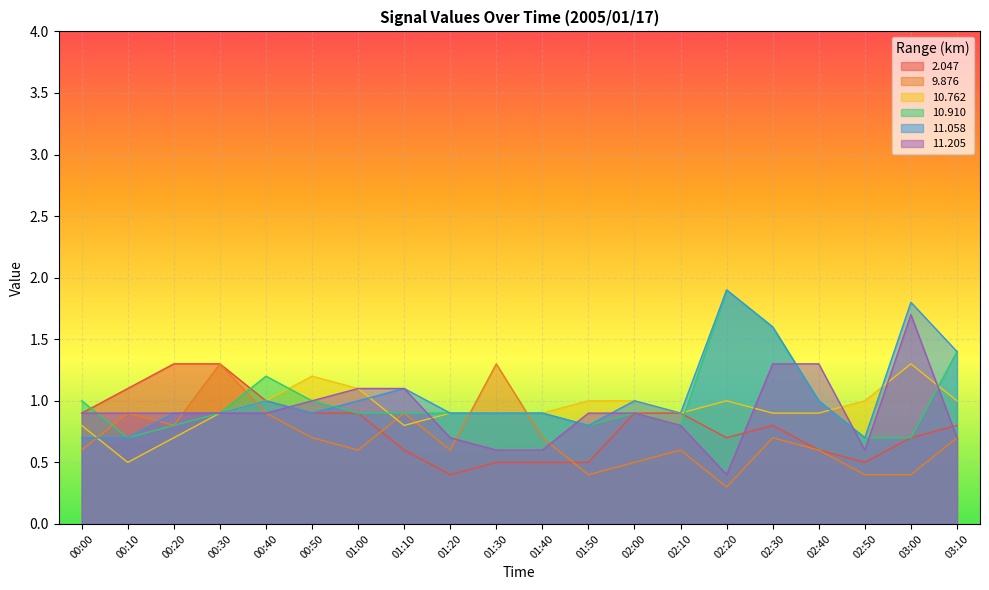

Reading left to right, list all the values displayed in this chart.

2.047: 00:00=0.9	00:10=1.1	00:20=1.3	00:30=1.3	00:40=1.0	00:50=0.9	01:00=0.9	01:10=0.6	01:20=0.4	01:30=0.5	01:40=0.5	01:50=0.5	02:00=0.9	02:10=0.9	02:20=0.7	02:30=0.8	02:40=0.6	02:50=0.5	03:00=0.7	03:10=0.8
9.876: 00:00=0.6	00:10=0.9	00:20=0.8	00:30=1.3	00:40=0.9	00:50=0.7	01:00=0.6	01:10=0.9	01:20=0.6	01:30=1.3	01:40=0.7	01:50=0.4	02:00=0.5	02:10=0.6	02:20=0.3	02:30=0.7	02:40=0.6	02:50=0.4	03:00=0.4	03:10=0.7
10.762: 00:00=0.8	00:10=0.5	00:20=0.7	00:30=0.9	00:40=1.0	00:50=1.2	01:00=1.1	01:10=0.8	01:20=0.9	01:30=0.9	01:40=0.9	01:50=1.0	02:00=1.0	02:10=0.9	02:20=1.0	02:30=0.9	02:40=0.9	02:50=1.0	03:00=1.3	03:10=1.0
10.910: 00:00=1.0	00:10=0.7	00:20=0.8	00:30=0.9	00:40=1.2	00:50=1.0	01:00=0.9	01:10=0.9	01:20=0.9	01:30=0.9	01:40=0.9	01:50=0.8	02:00=0.9	02:10=0.8	02:20=1.9	02:30=1.6	02:40=1.0	02:50=0.7	03:00=0.7	03:10=1.4
11.058: 00:00=0.7	00:10=0.7	00:20=0.9	00:30=0.9	00:40=1.0	00:50=0.9	01:00=1.0	01:10=1.1	01:20=0.9	01:30=0.9	01:40=0.9	01:50=0.8	02:00=1.0	02:10=0.9	02:20=1.9	02:30=1.6	02:40=1.0	02:50=0.7	03:00=1.8	03:10=1.4
11.205: 00:00=0.9	00:10=0.9	00:20=0.9	00:30=0.9	00:40=0.9	00:50=1.0	01:00=1.1	01:10=1.1	01:20=0.7	01:30=0.6	01:40=0.6	01:50=0.9	02:00=0.9	02:10=0.8	02:20=0.4	02:30=1.3	02:40=1.3	02:50=0.6	03:00=1.7	03:10=0.7